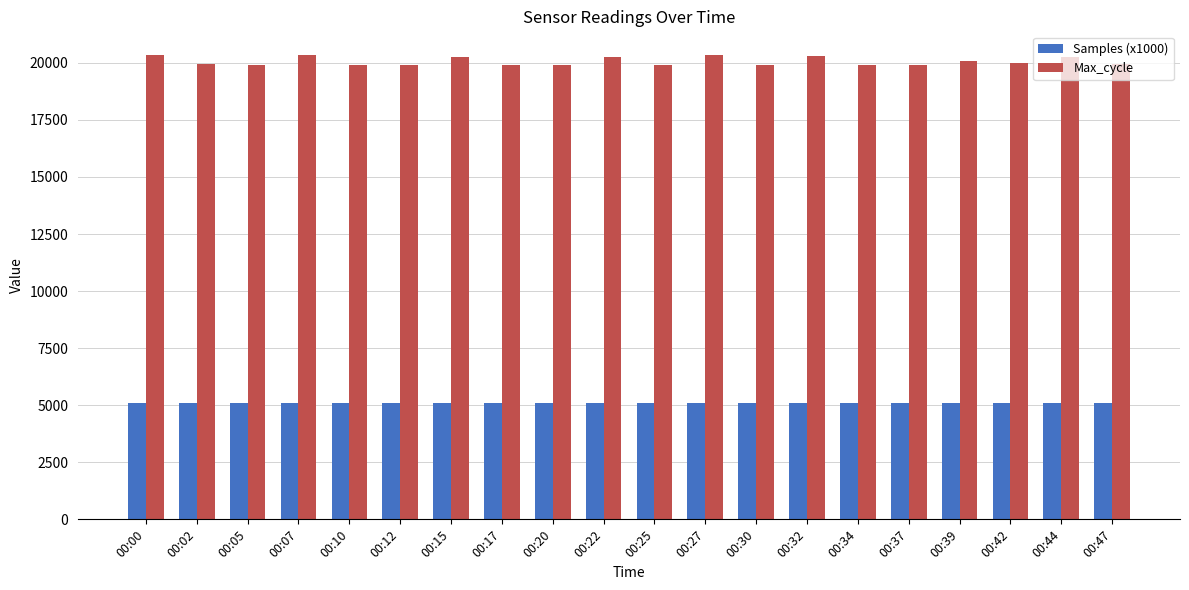

At how many categories does at least one series exceed 9525?

20